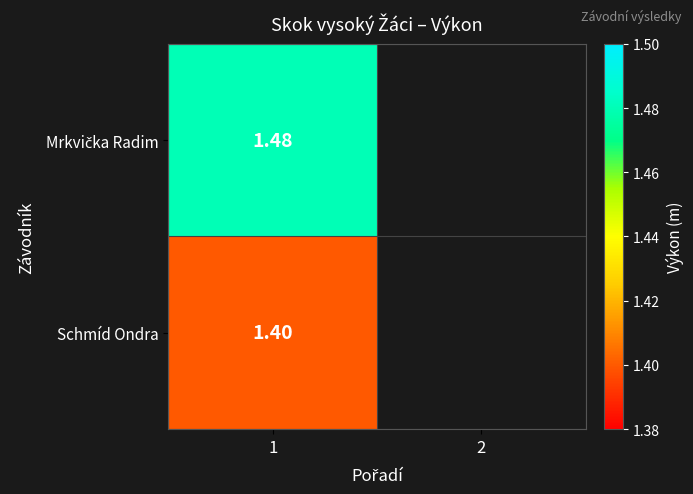

Between 2 and 1, which is larger?

1